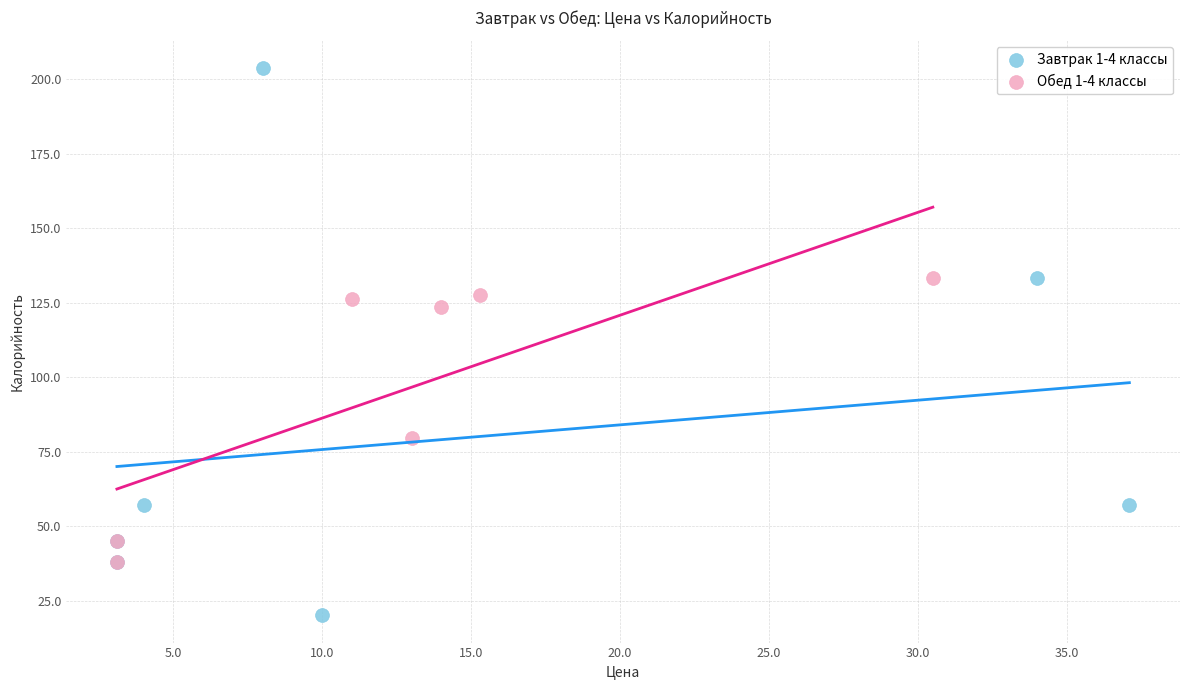

Which series reaches the maximum Y coordinate?

Завтрак 1-4 классы